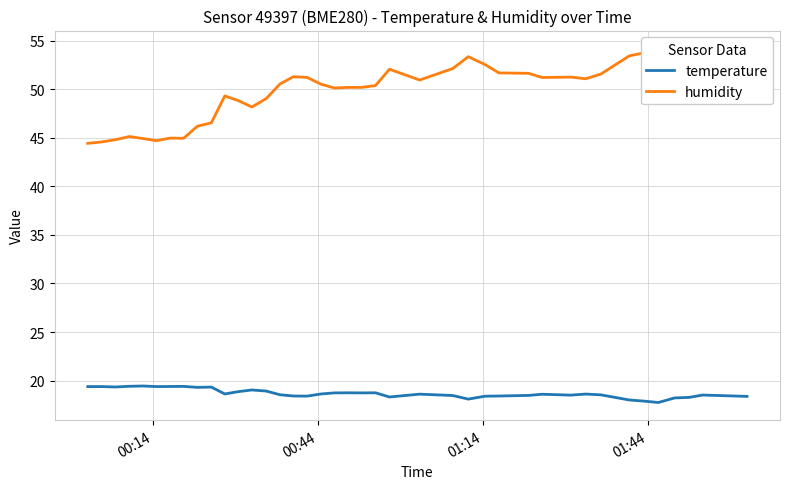

What is the average value of the humidity series?

49.8